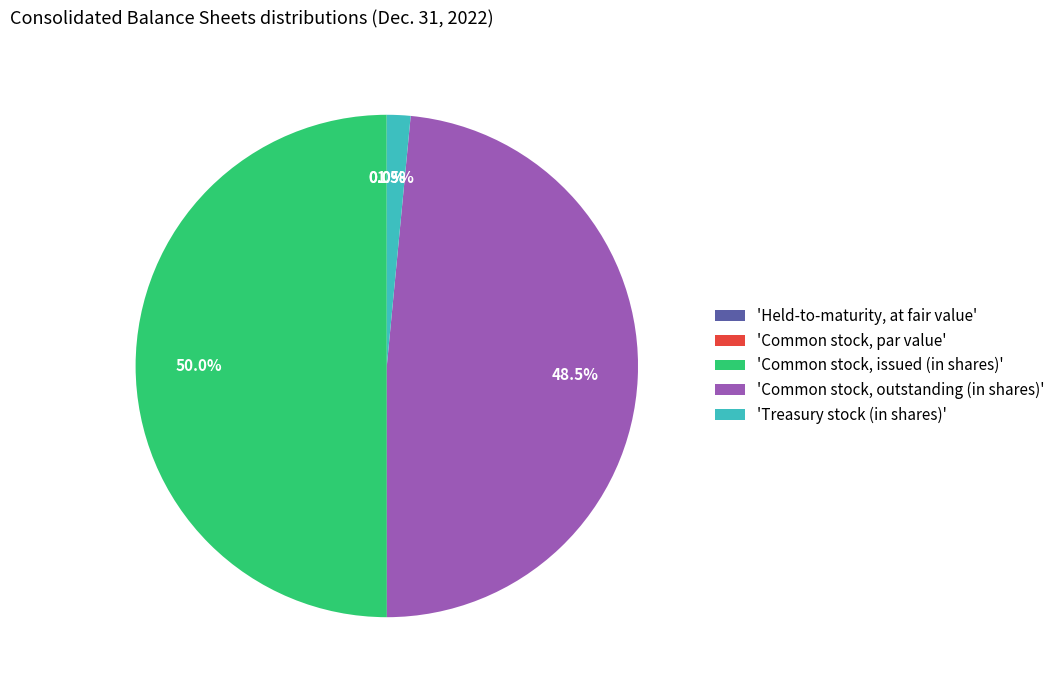

Approximately how many times larger is the value at 'Common stock, issued (in shares)' compared to 'Common stock, outstanding (in shares)'?

1.0